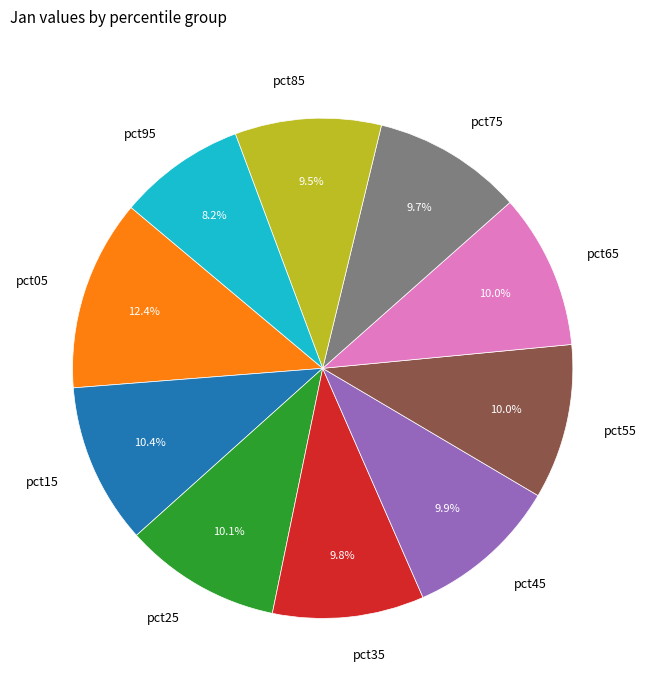

Which category has the smallest portion of the pie?

pct95